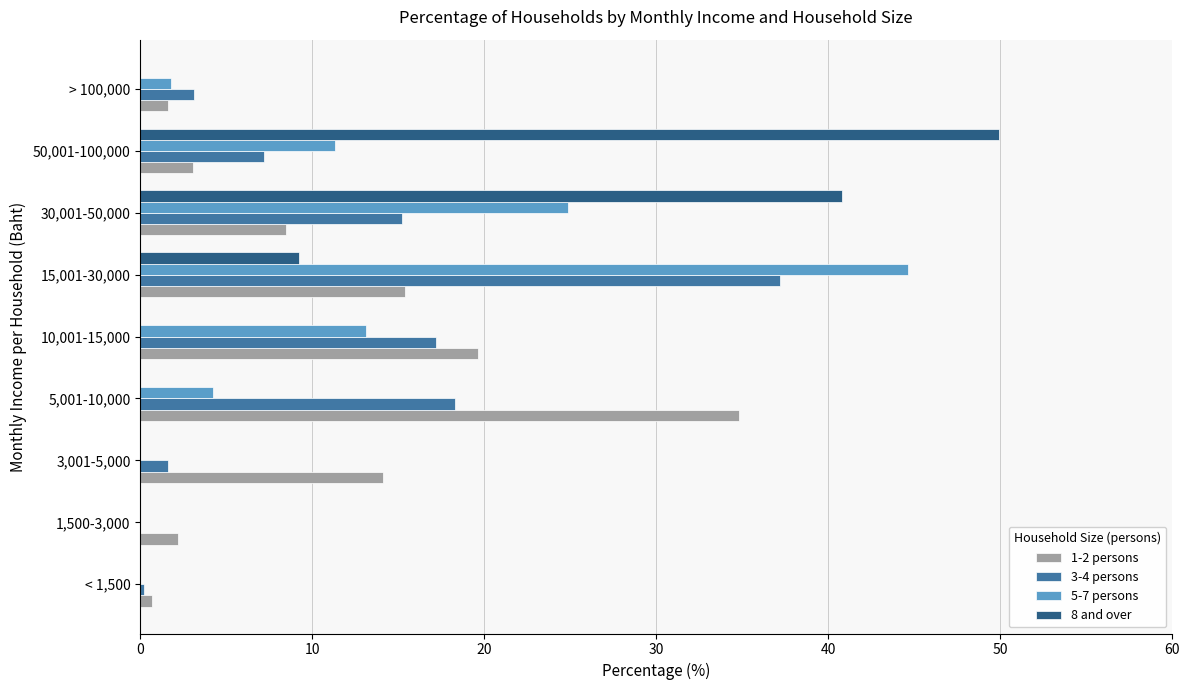

What is the maximum value for 5-7 persons?

44.6